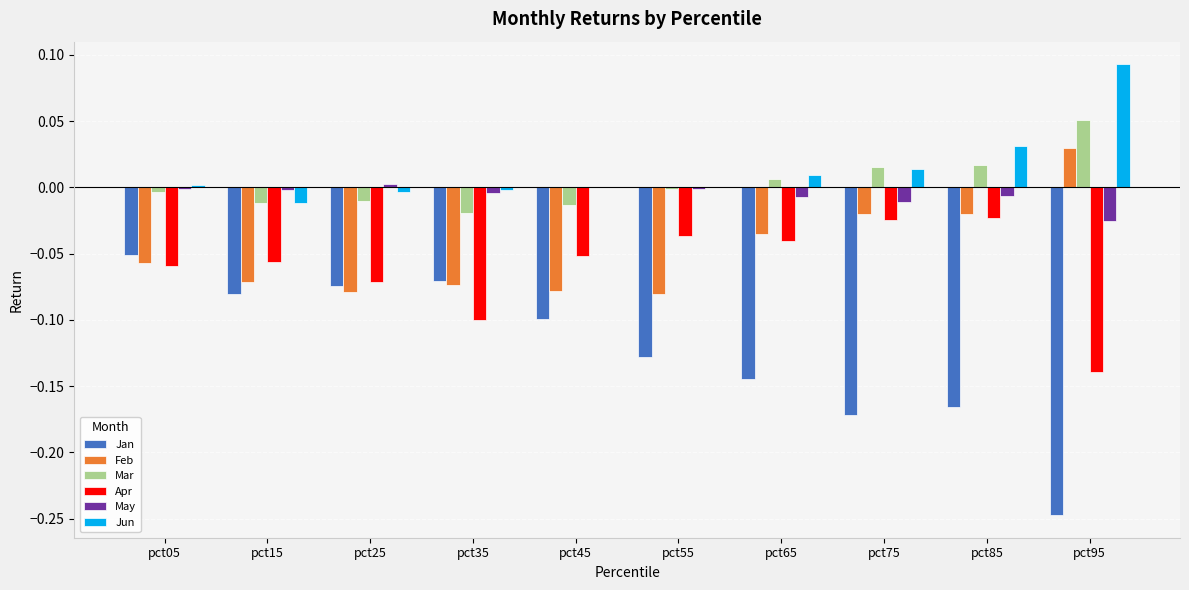

Is the value of Apr at pct35 greater than the value of Feb at pct95?

No